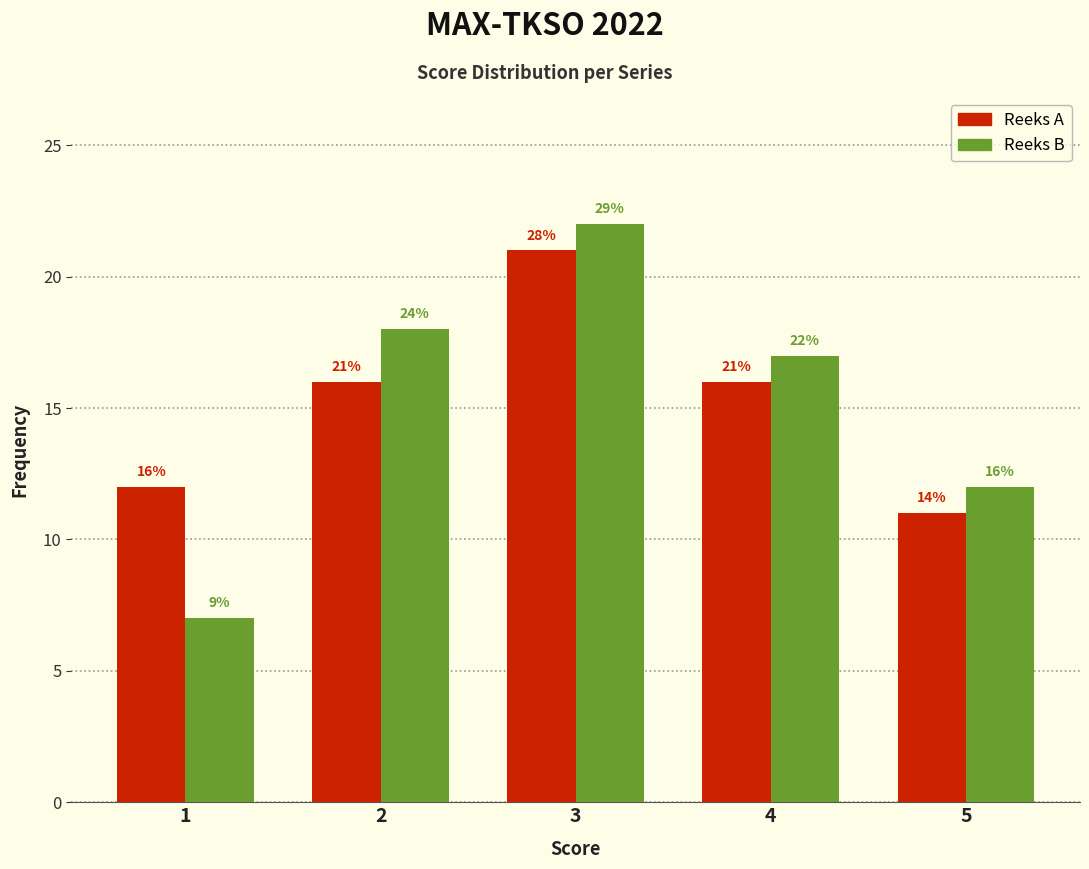

Reading left to right, what are all the values shown in this chart?

Reeks A: 1=12	2=16	3=21	4=16	5=11
Reeks B: 1=7	2=18	3=22	4=17	5=12